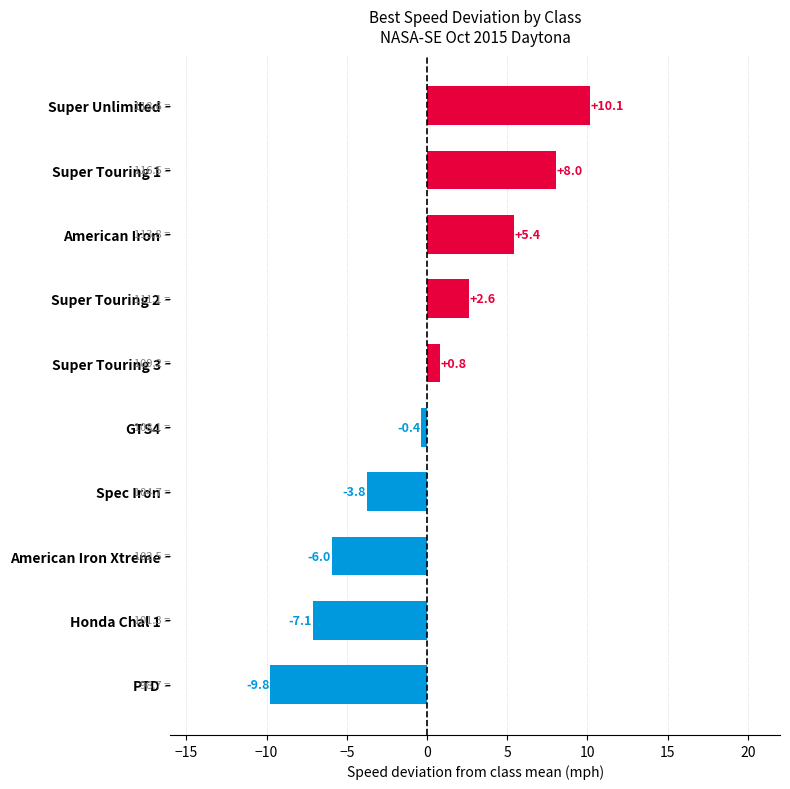

Where is the data nearest to the value 0?

GTS4